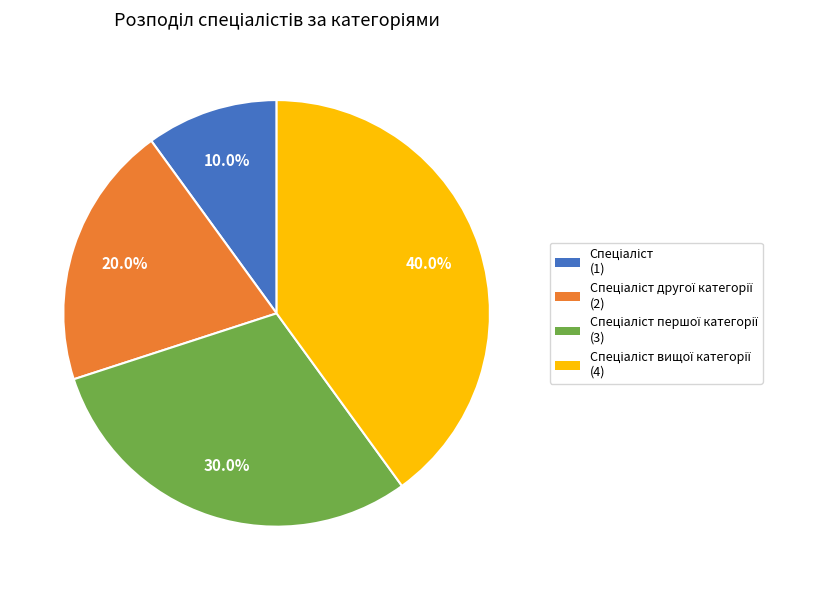

Does any single category account for the majority?

No